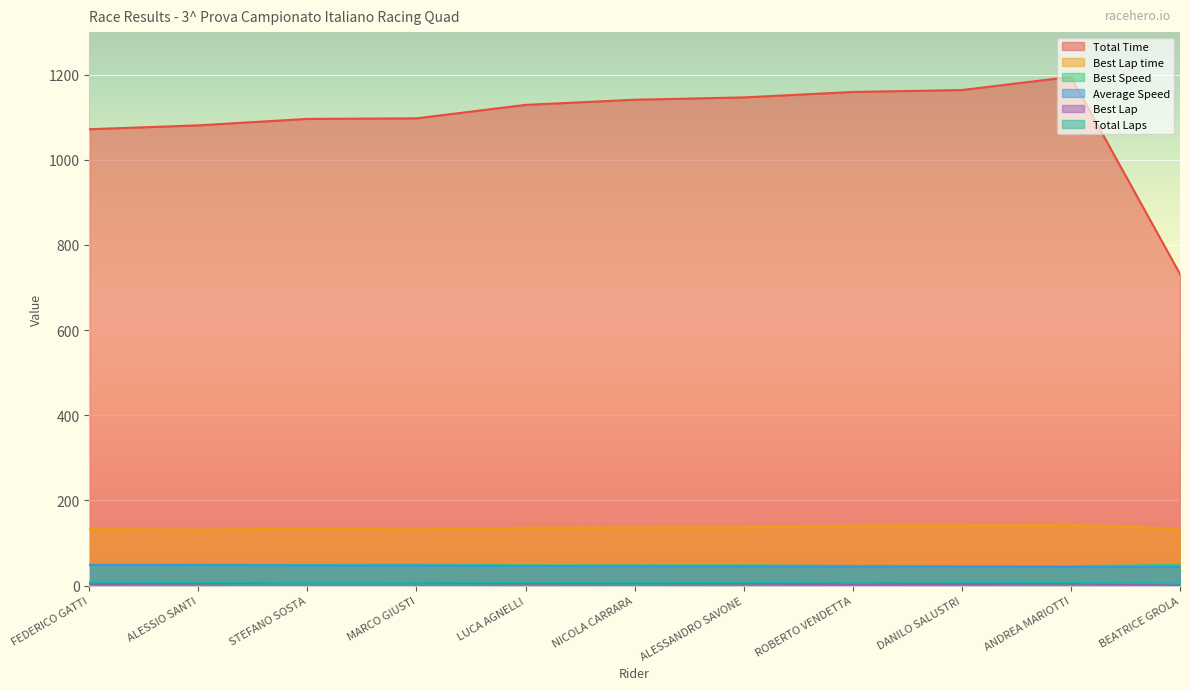

How many values in the Total Time series exceed 1129?

6